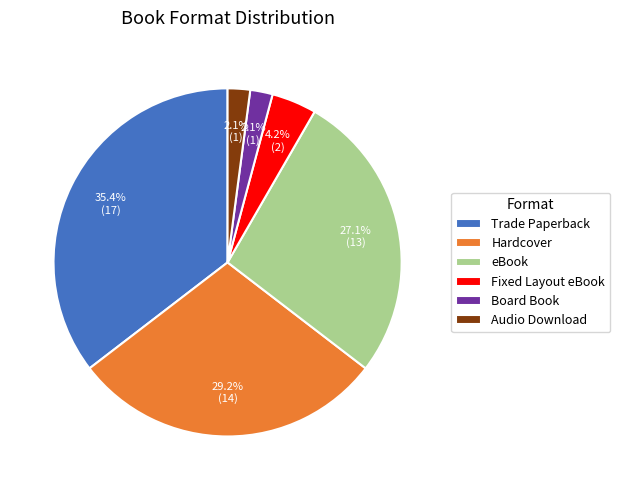

Which category has the biggest portion of the pie?

Trade Paperback